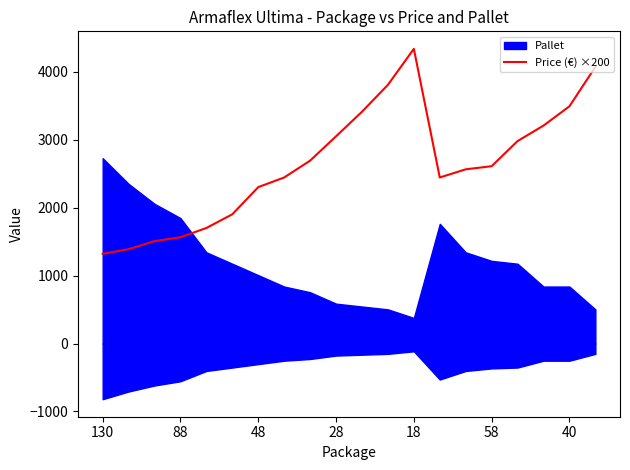

Reading left to right, what are all the values shown in this chart?

1322	1390	1508	1566	1702	1904	2304	2446	2694	3052	3414	3810	4340	2446	2566	2612	2982	3210	3494	4074